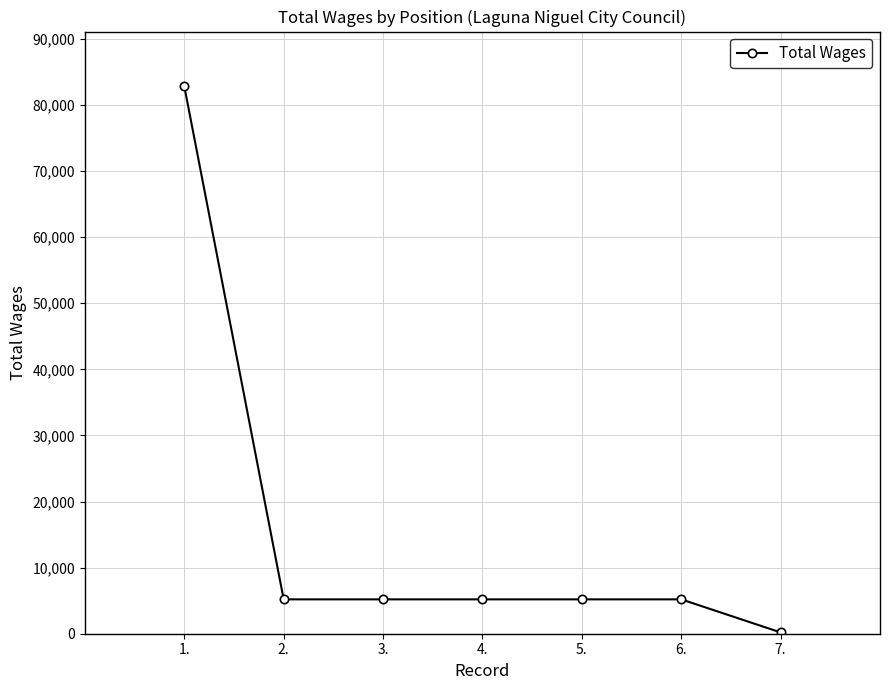

What is the greatest value displayed?

82829